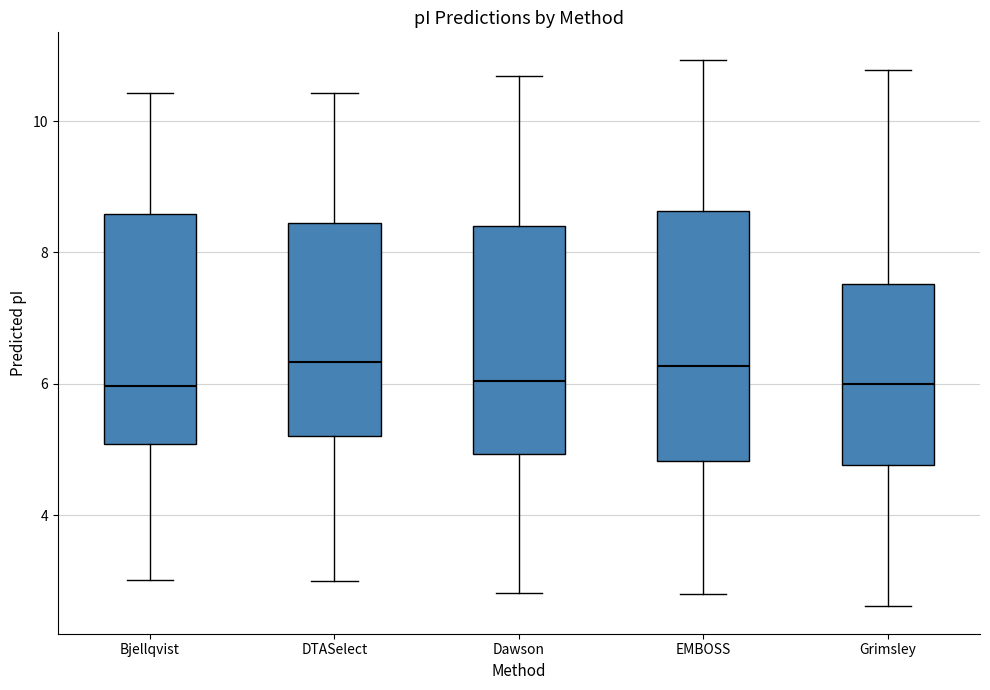

Reading left to right, read every box against the y-axis: the position of its median line, the range the box covers, and the ends of its whiskers. The values are not printed on the chart, so give them approximately, as read against the axis.

Bjellqvist: median 6.0, box 5.0 to 8.6, whiskers 3.0 to 10.4
DTASelect: median 6.4, box 5.2 to 8.4, whiskers 3.0 to 10.4
Dawson: median 6.0, box 5.0 to 8.4, whiskers 2.8 to 10.6
EMBOSS: median 6.2, box 4.8 to 8.6, whiskers 2.8 to 11.0
Grimsley: median 6.0, box 4.8 to 7.6, whiskers 2.6 to 10.8